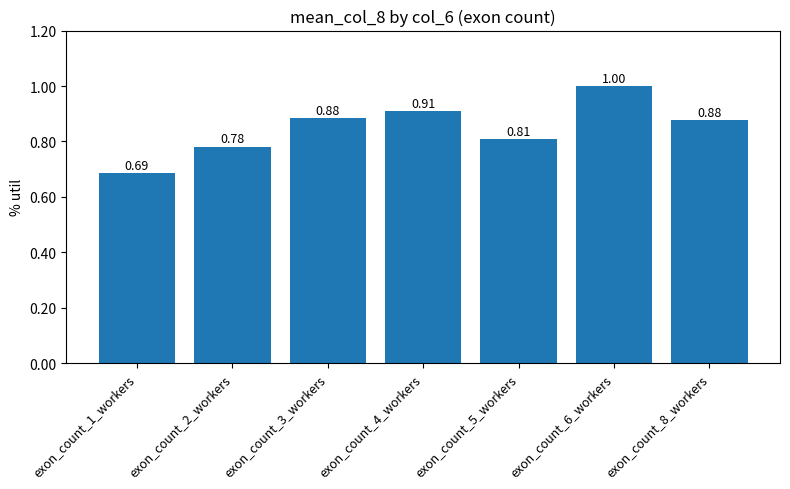

What position from the left is exon_count_6_workers?

6